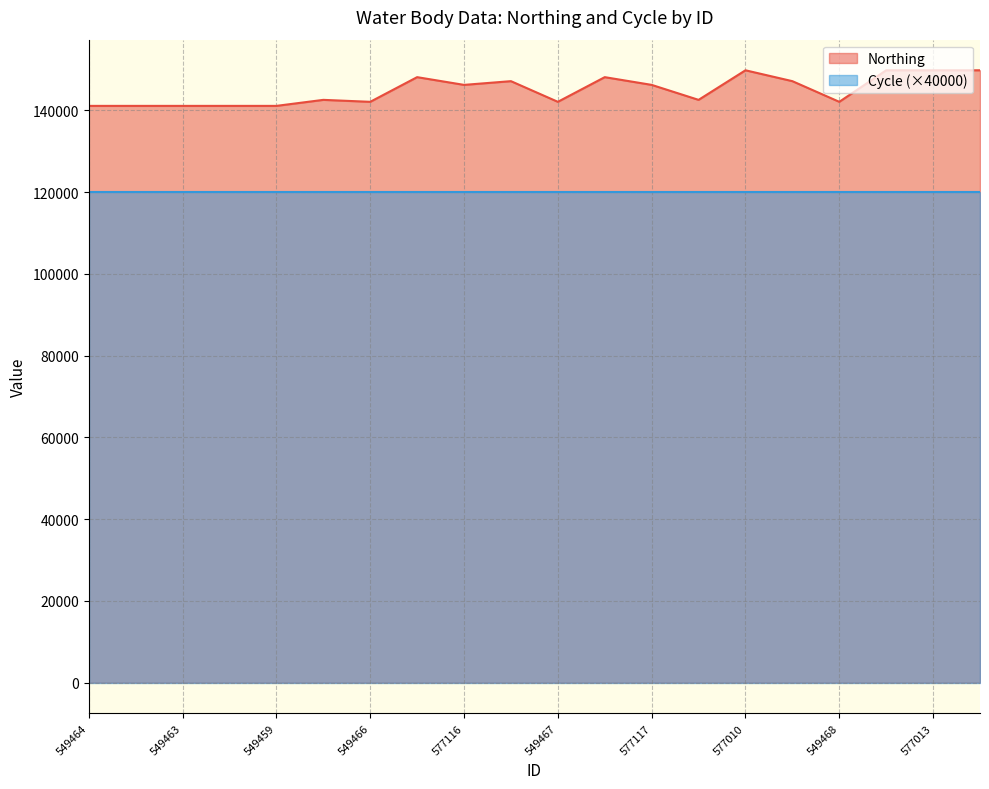

Does the chart have visible grid lines?

Yes